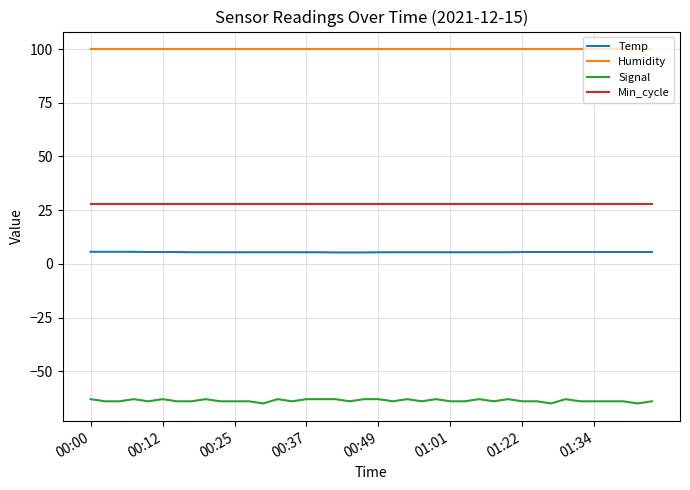

Which series has the largest total across all categories?

Humidity